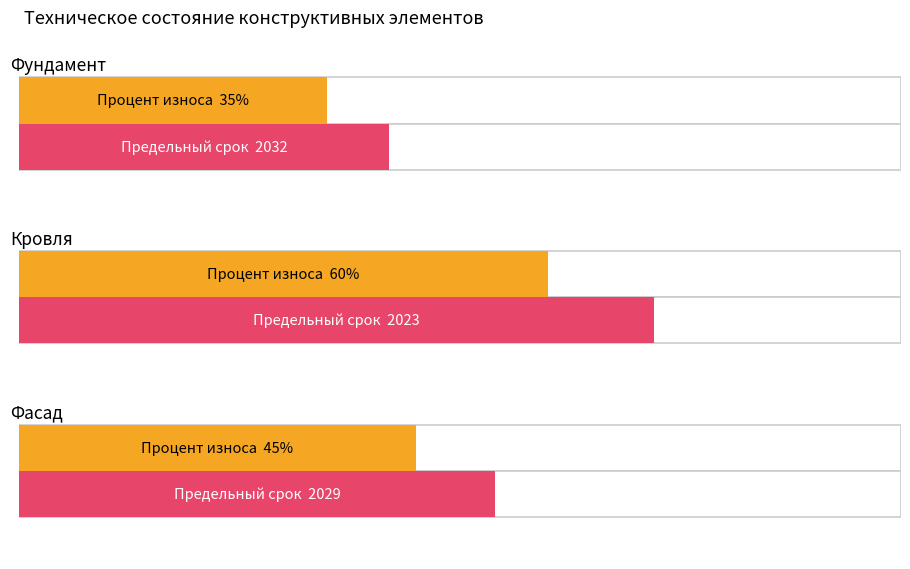

Rank the categories by Процент износа value from lowest to highest.

Фундамент, Фасад, Кровля